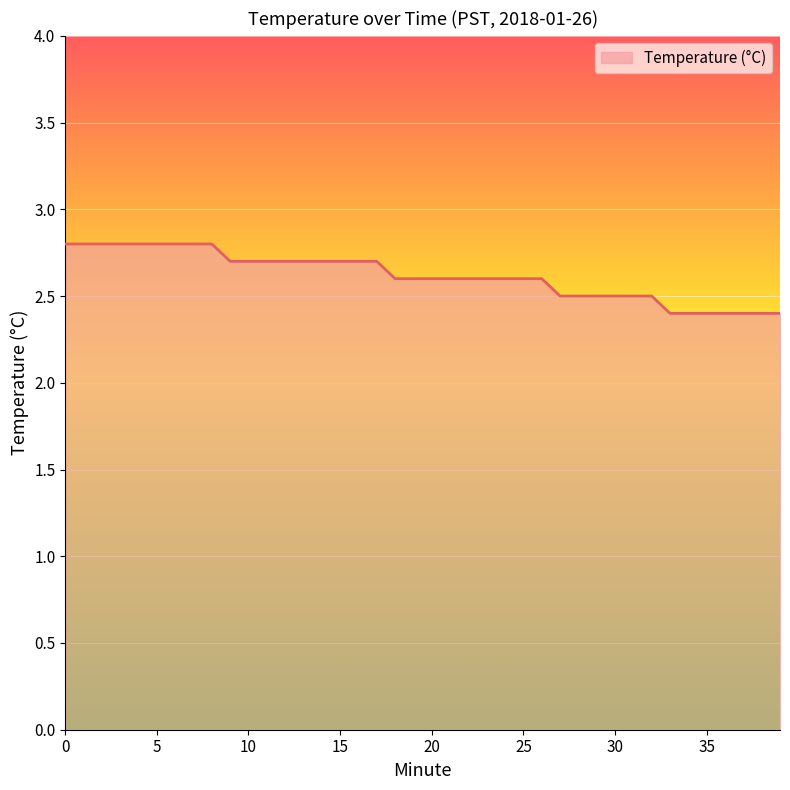

What is the smallest value displayed?

2.4